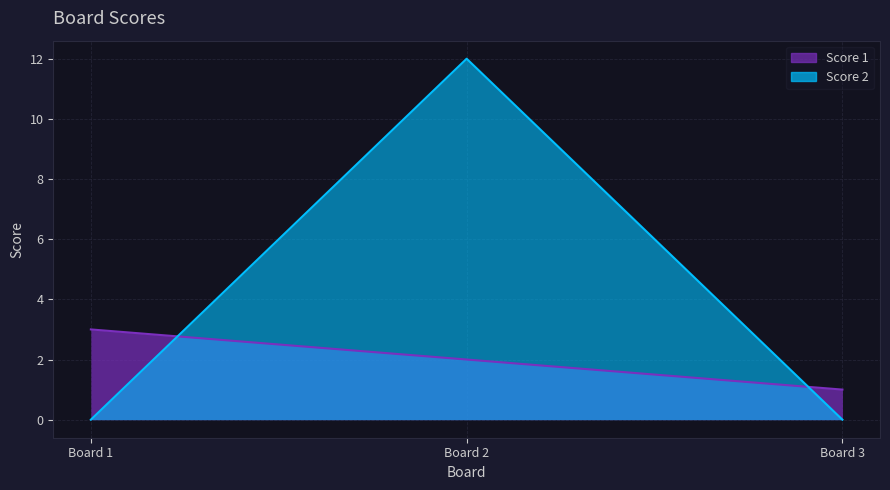

Where is Score 2 nearest to the value 6?

Board 1